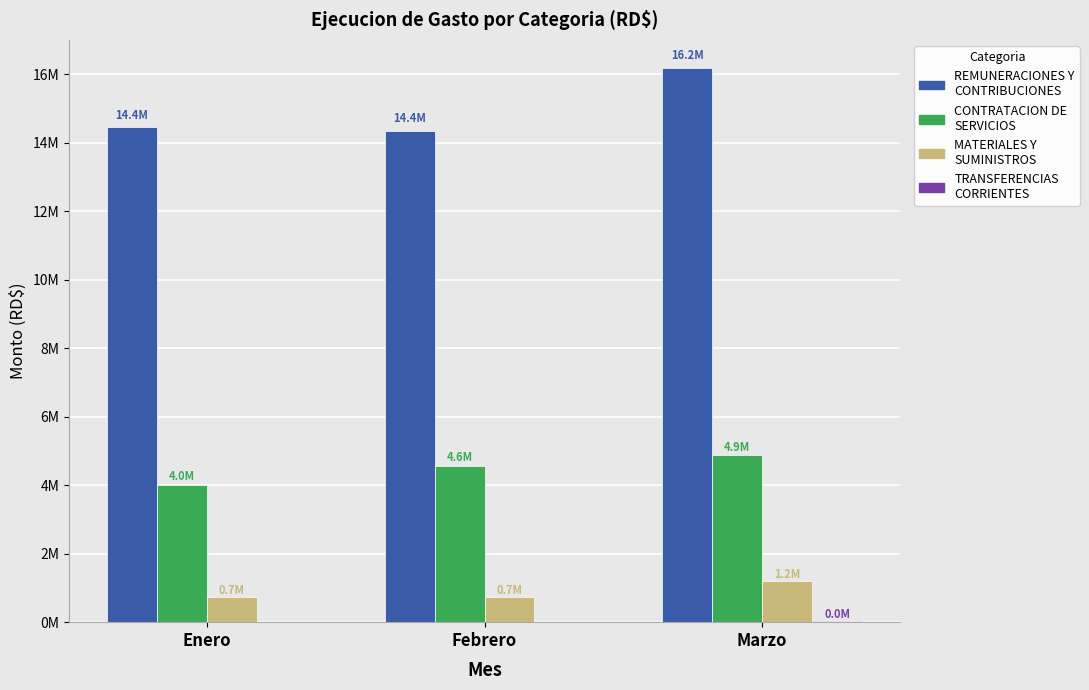

Are the bars horizontal?

No